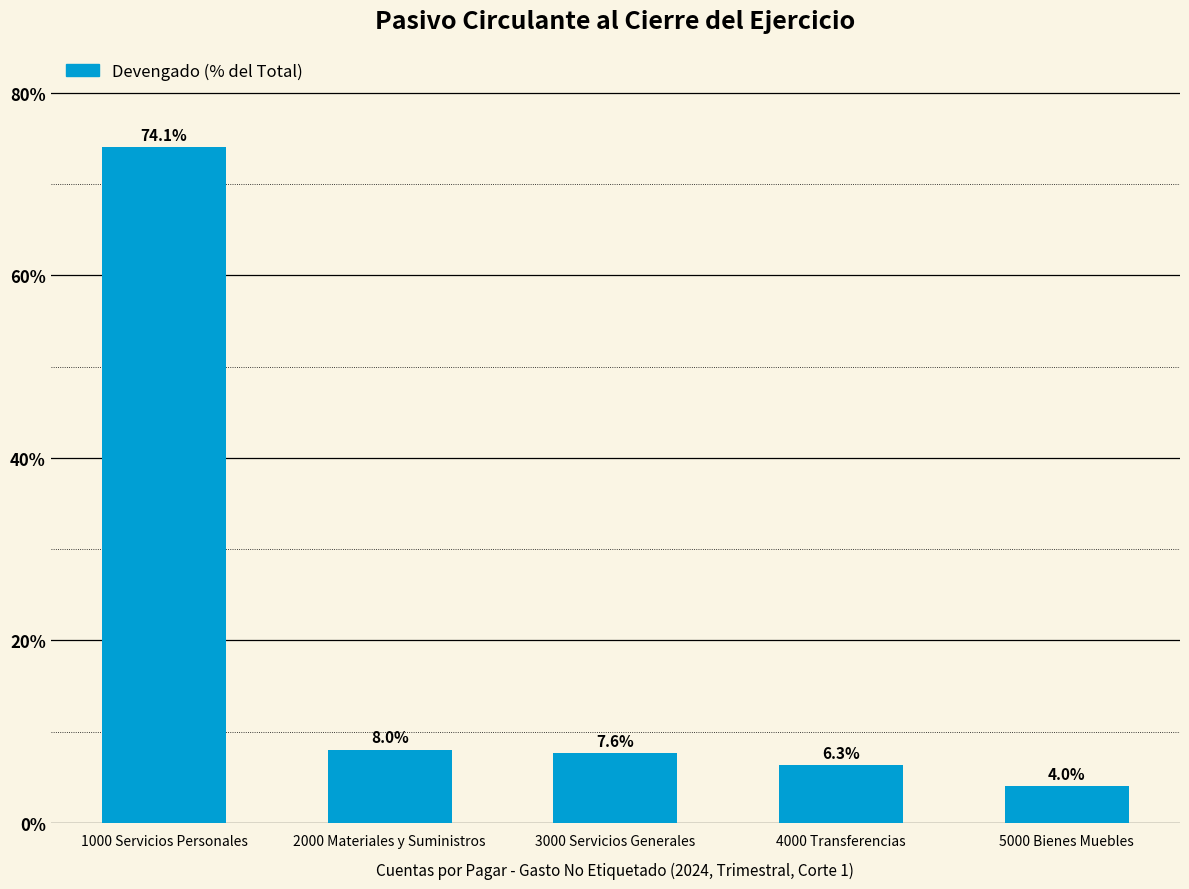

Reading left to right, what are all the values shown in this chart?

1000 Servicios Personales=74.1	2000 Materiales y Suministros=8.0	3000 Servicios Generales=7.6	4000 Transferencias=6.3	5000 Bienes Muebles=4.0